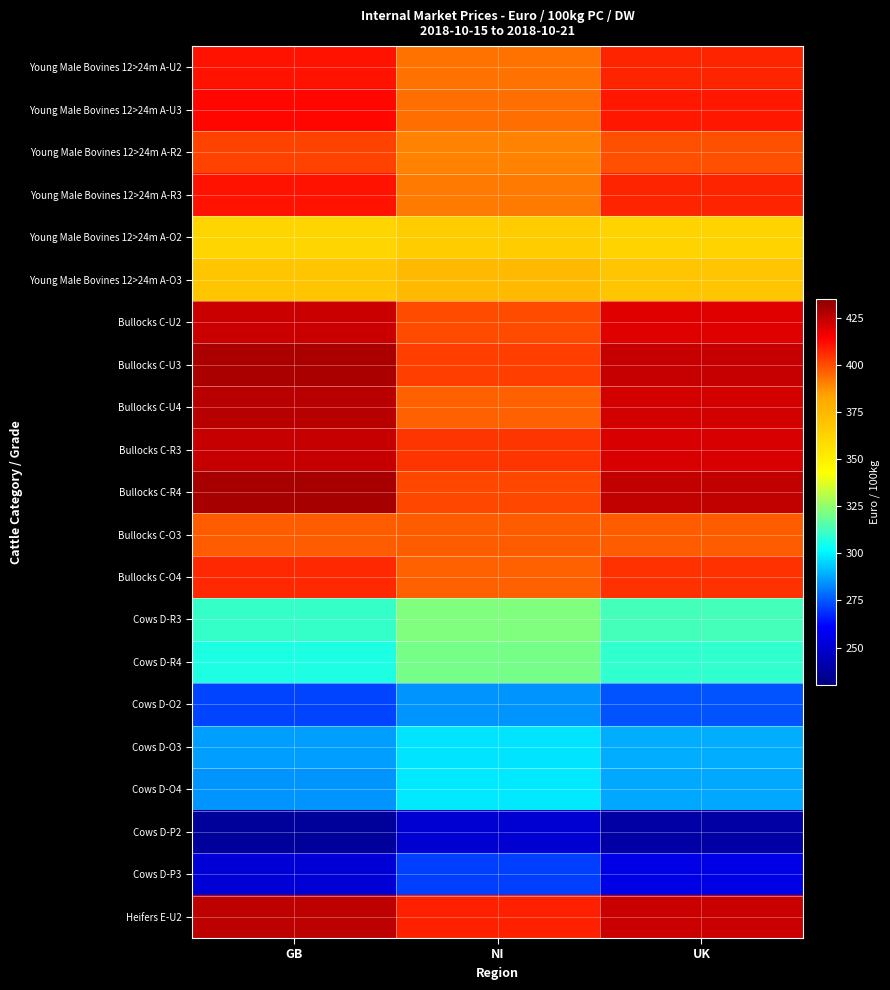

Which has a higher value, UK or GB?

GB